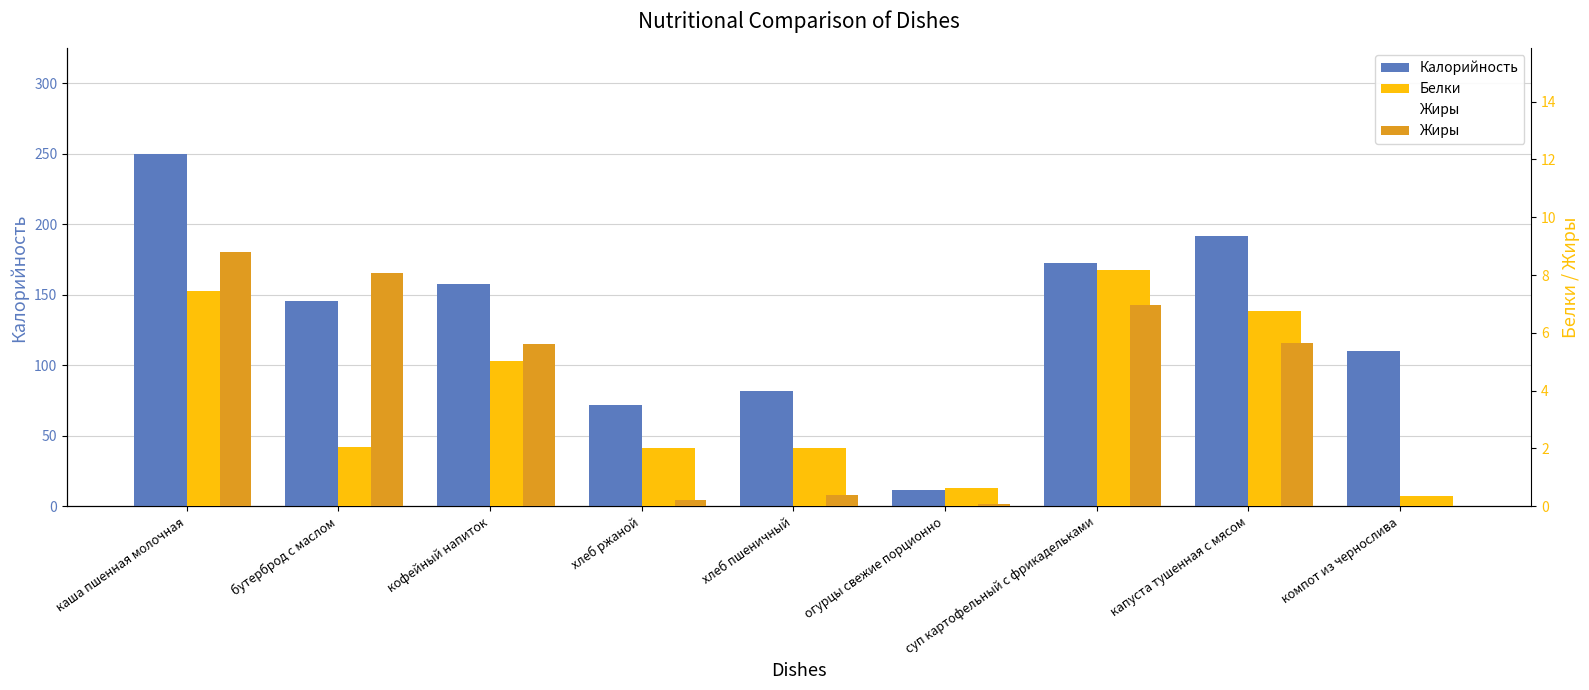

The Белки series shows 0.9 at огурцы свежие порционно. True or false?

False